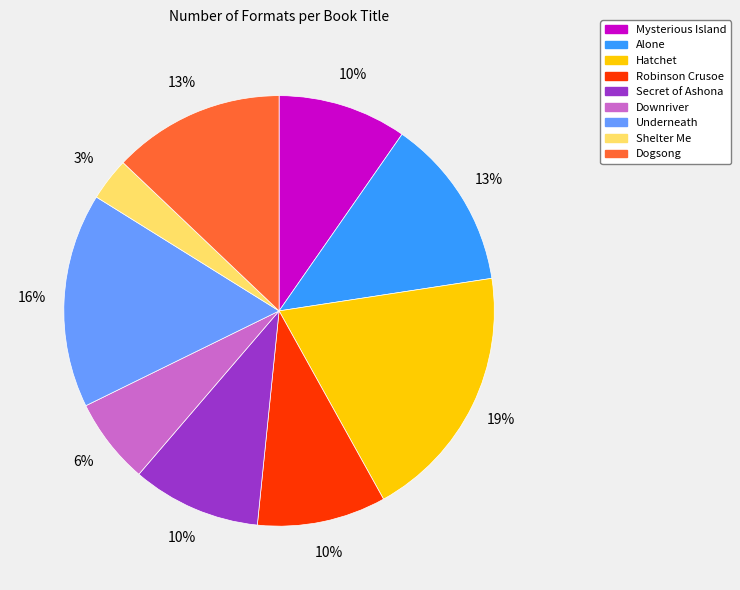

Is Alone the majority of the pie?

No